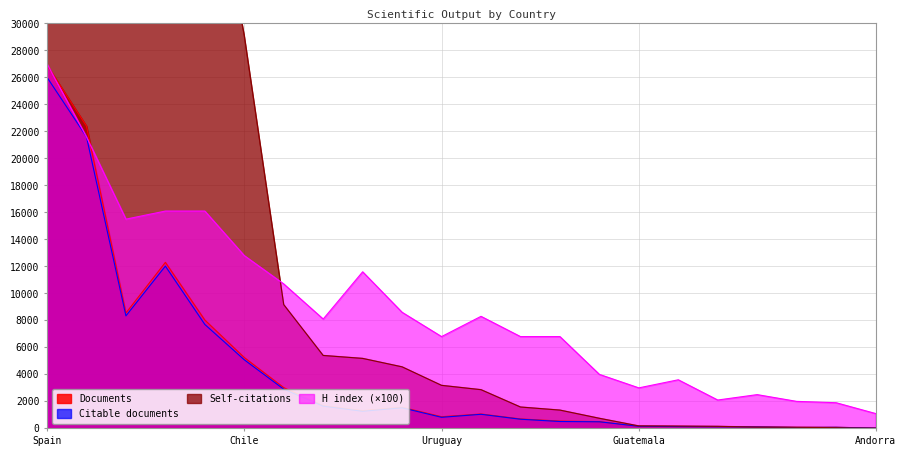

Reading left to right, what are all the values shown in this chart?

Documents: 26904	22392	8548	12300	8025	5247	3016	1680	1307	1562	863	1065	699	540	499	159	139	126	107	71	82	19
Citable documents: 26009	21603	8333	12020	7698	5079	2903	1644	1264	1523	819	1041	677	507	487	153	133	118	104	65	79	19
Self-citations: 214759	194556	63323	58330	44964	29126	9167	5401	5183	4557	3186	2866	1581	1353	746	180	168	150	91	78	51	8
H index: 27000	21600	15500	16100	16100	12800	10700	8100	11600	8600	6800	8300	6800	6800	4000	3000	3600	2100	2500	2000	1900	1100